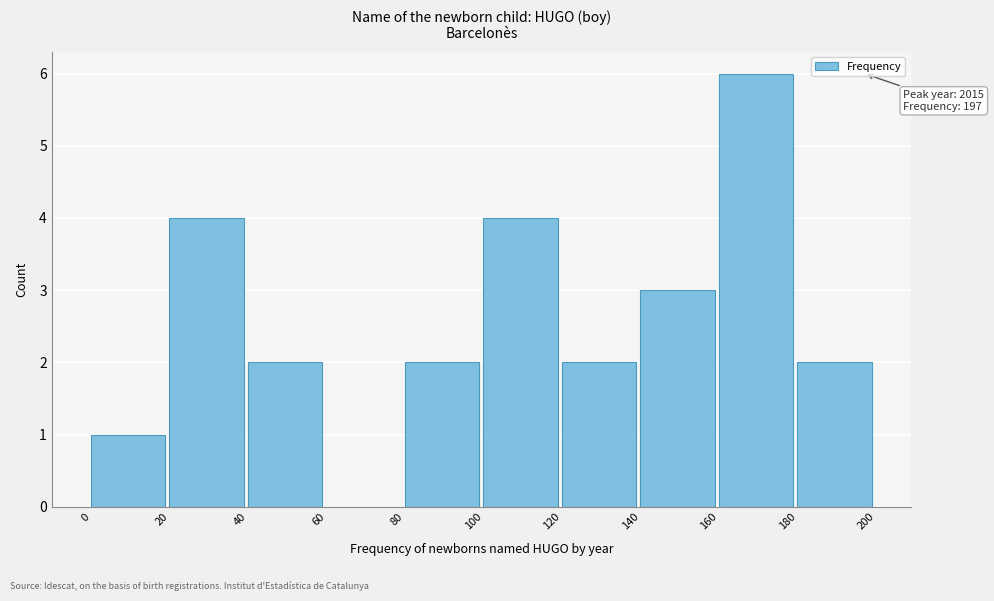

Which range on the x-axis has the tallest bar?

160 to 180